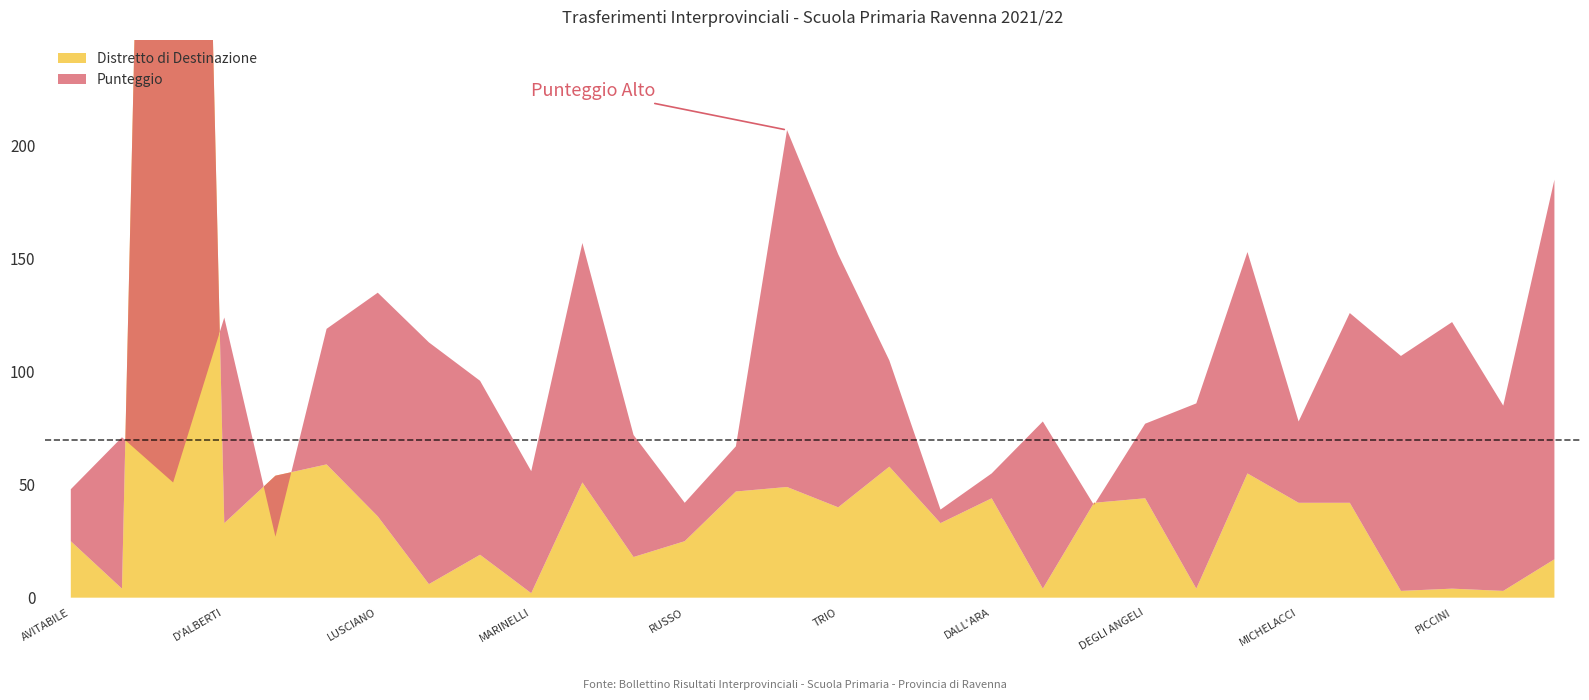

What is the approximate value of Distretto di Destinazione at TRIO?

40